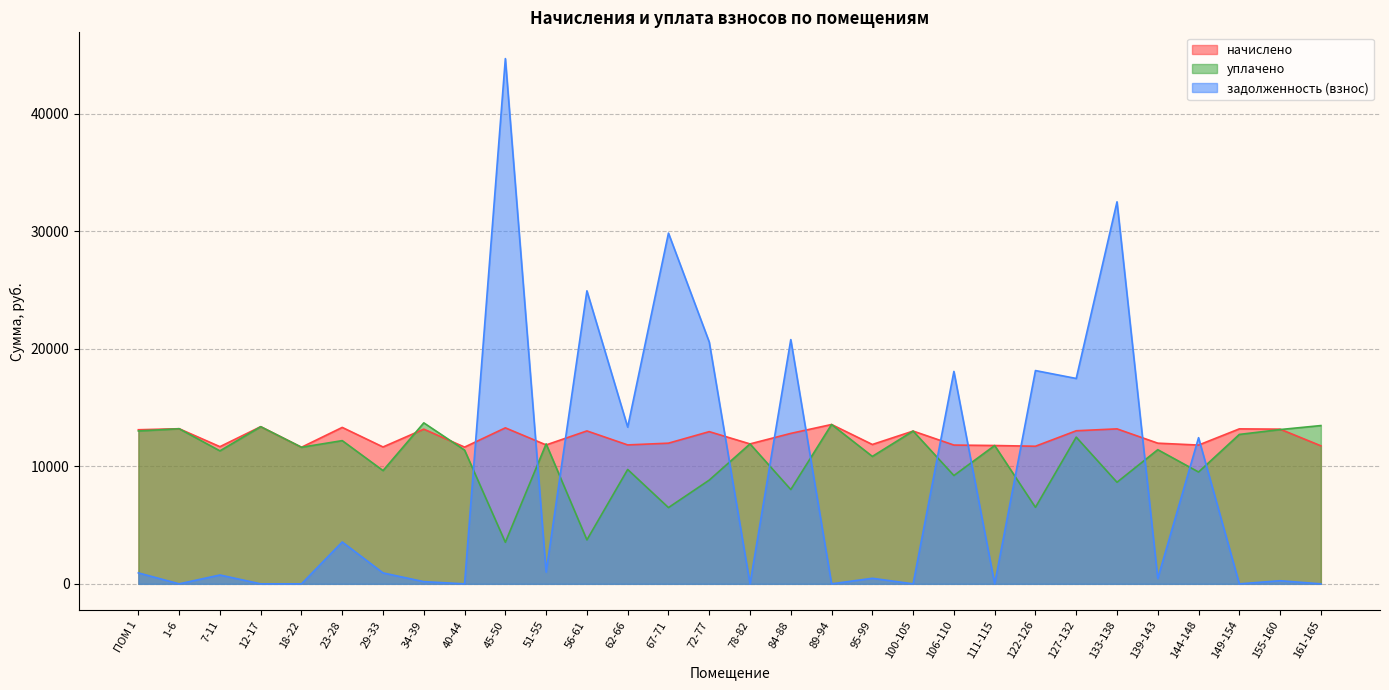

Reading left to right, what are all the values shown in this chart?

начислено: 13115.5	13202.5	11674.8	13376.3	11625.2	13314.3	11650.0	13165.2	11637.5	13276.8	11823.8	13016.0	11823.9	11972.9	12954.0	11910.6	12805.0	13562.6	11861.2	13003.6	11811.5	11774.2	11712.1	13028.8	13190.0	11972.8	11811.4	13190.0	13165.3	11749.3
уплачено: 13009.9	13202.5	11318.7	13376.2	11625.2	12189.2	9640.8	13702.0	11383.8	3536.0	11913.1	3742.1	9734.2	6490.4	8829.1	11910.6	8026.8	13562.6	10846.5	13003.6	9218.7	11774.2	6511.6	12486.3	8646.4	11418.6	9517.8	12717.1	13131.2	13471.4
задолженность (взнос): 932.1	0.0	753.1	0.0	0.0	3563.2	929.9	187.4	0.0	44703.8	1002.7	24939.4	13339.6	29851.7	20584.0	0.0	20787.4	0.0	473.1	0.0	18079.4	0.0	18152.7	17479.3	32514.1	460.1	12439.7	0.0	265.4	0.0